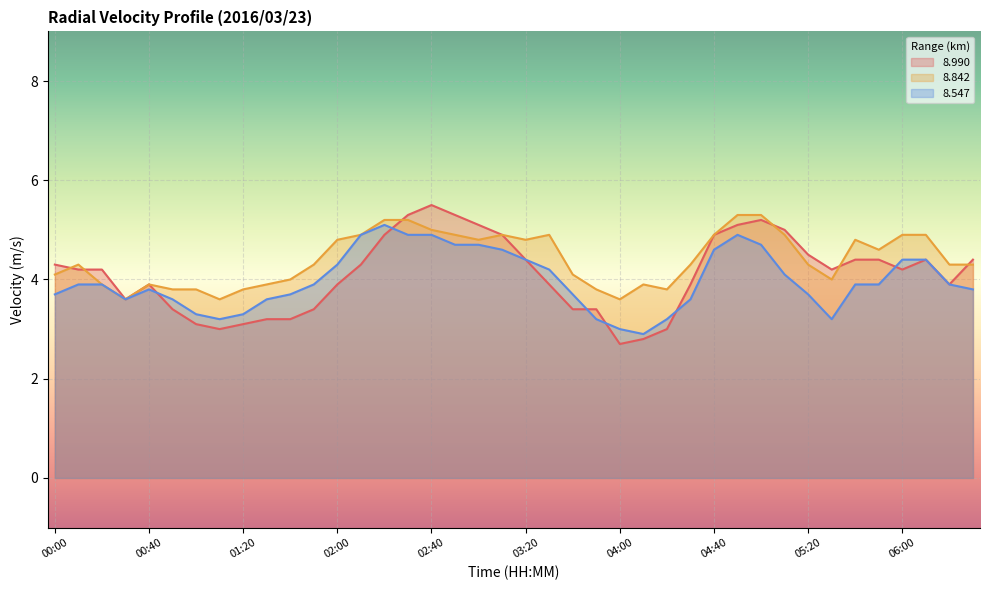

How many intersections are there between   8.842 and   8.990?

6